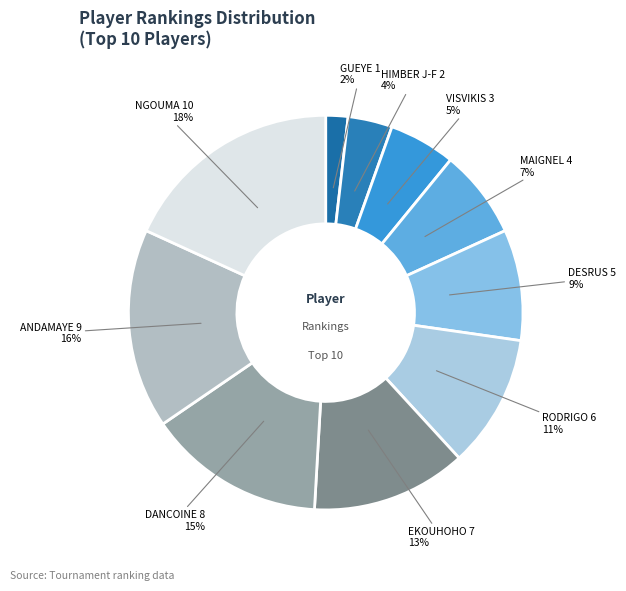

Which slice is the largest?

NGOUMA 10